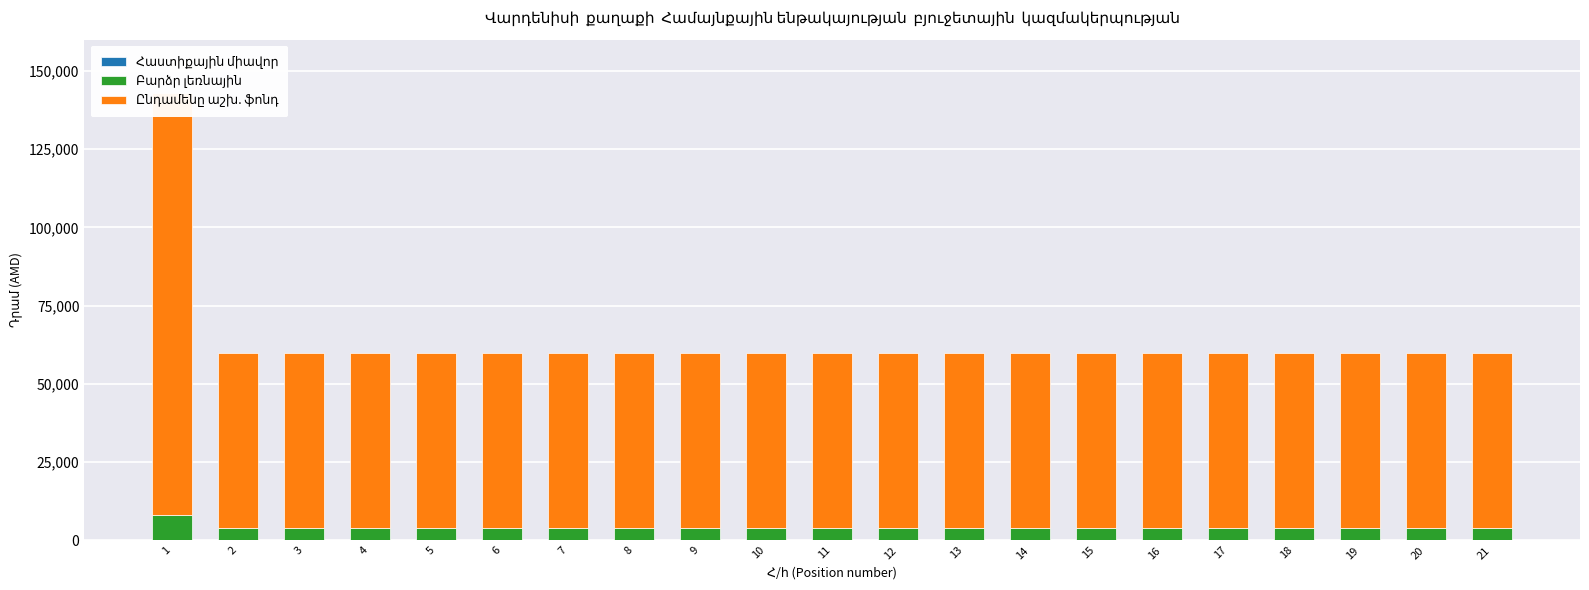

What is the value of the Բարձր լեռնային bar at the 21st from the left?

4000.0